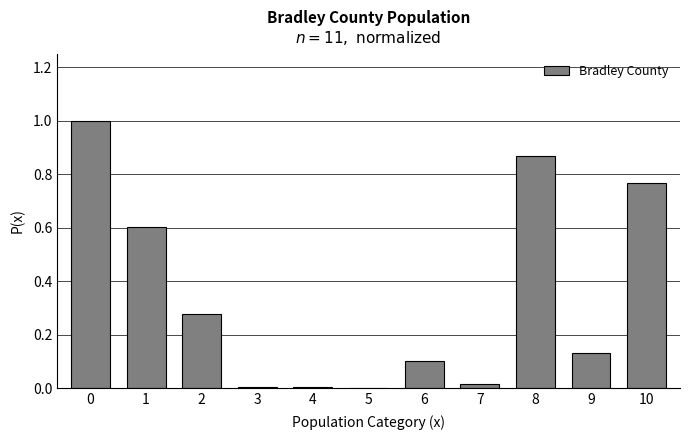

What is the change in value from 0 to 2?

-0.7